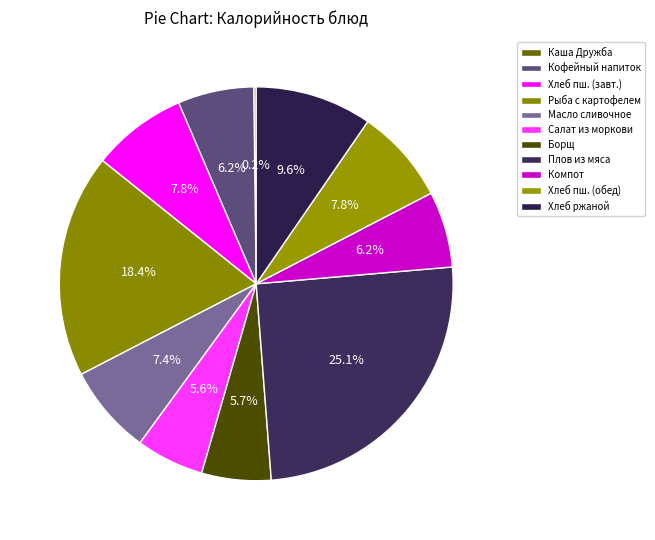

Is there a majority slice in this chart?

No